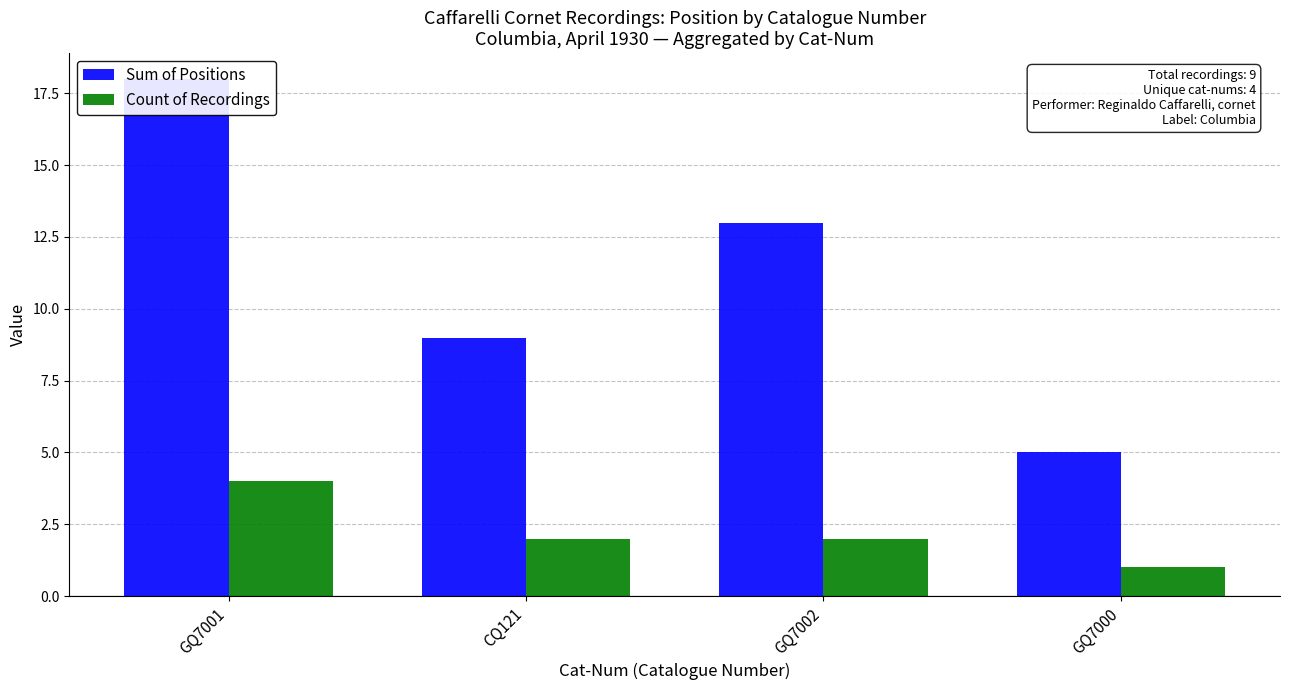

What is the difference between the Count of Recordings values at GQ7000 and GQ7001?

3